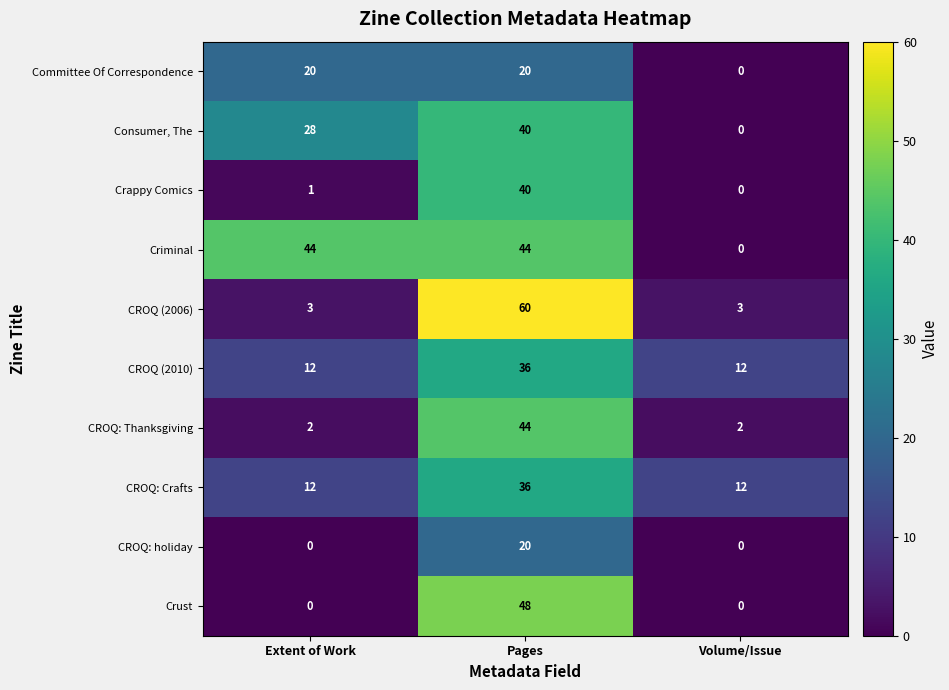

Which series has the largest range (max minus min)?

CROQ (2006)